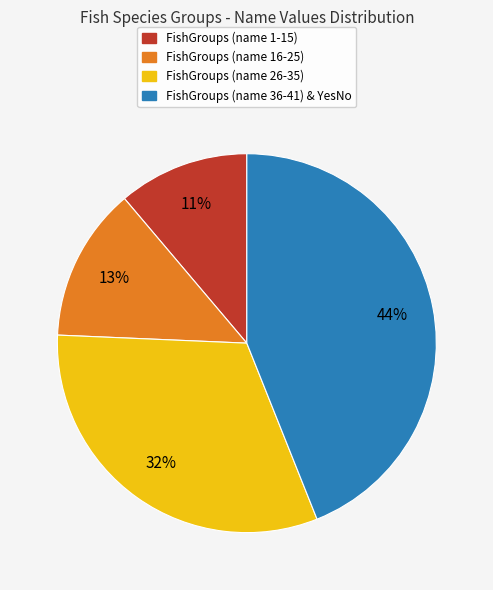

Does any single category account for the majority?

No